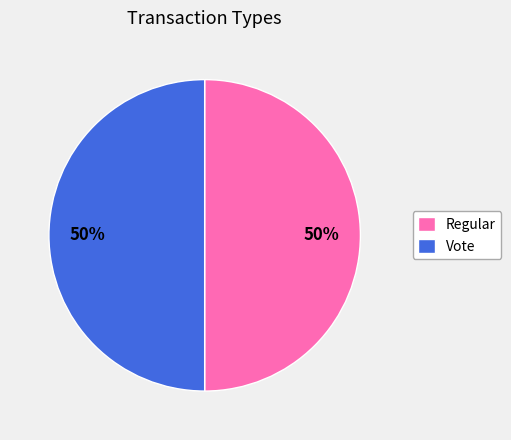

To the nearest percent, what is the average slice percentage?

50%